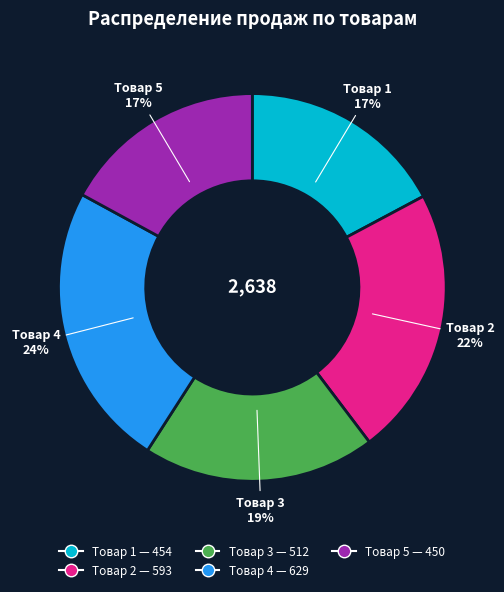

How many segments does this pie chart have?

5